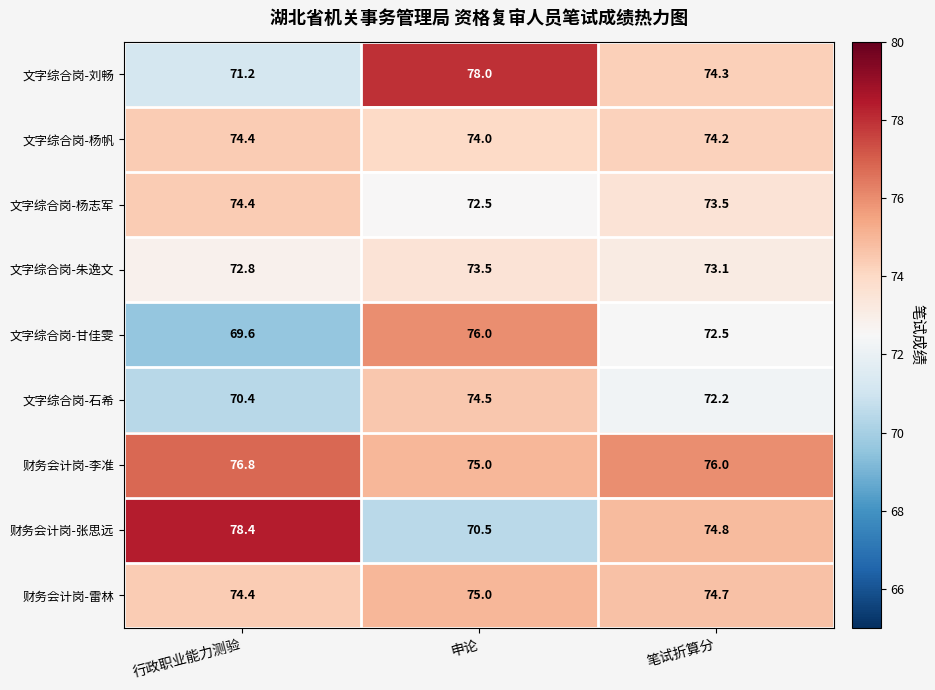

Which series has the widest spread of values?

财务会计岗-张思远